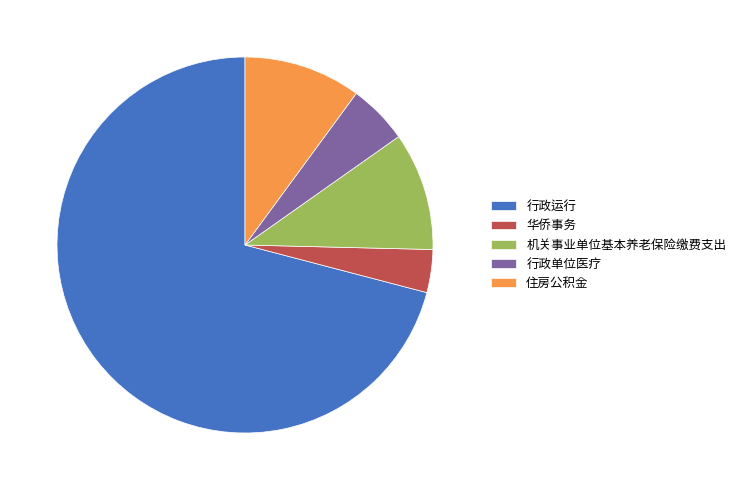

Does any single category account for the majority?

Yes